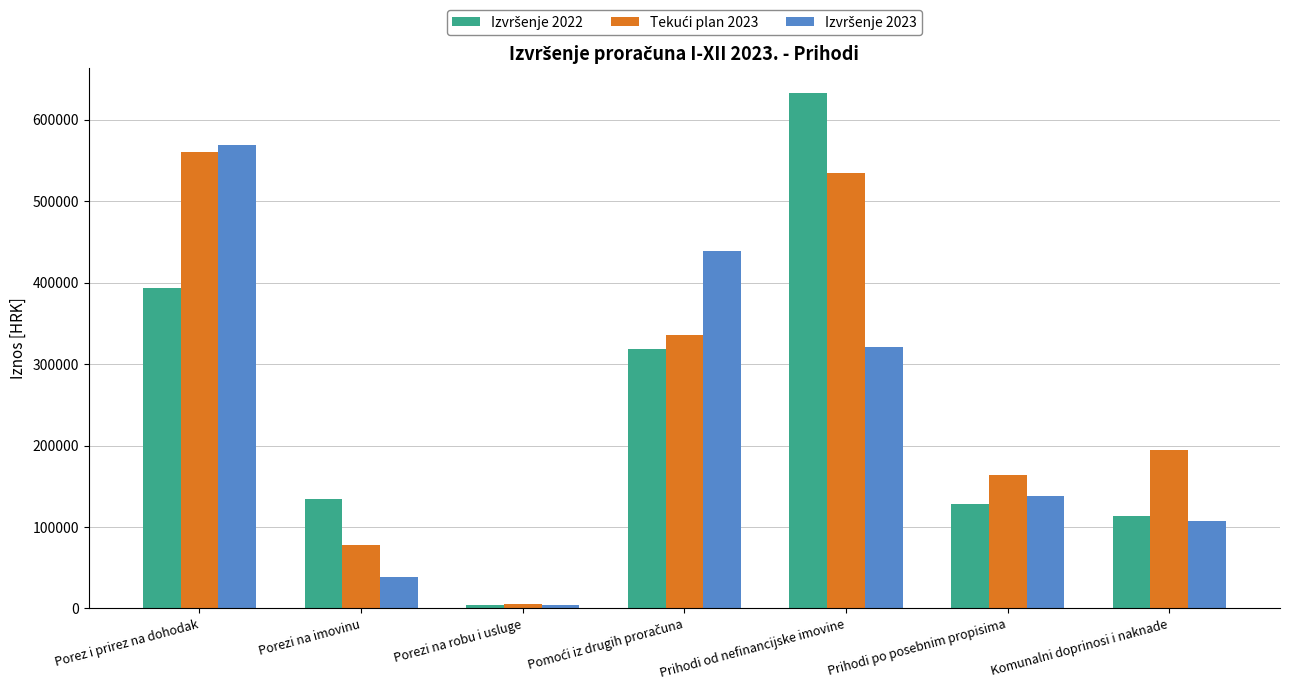

At which category does the chart reach its minimum across all series?

Porezi na robu i usluge